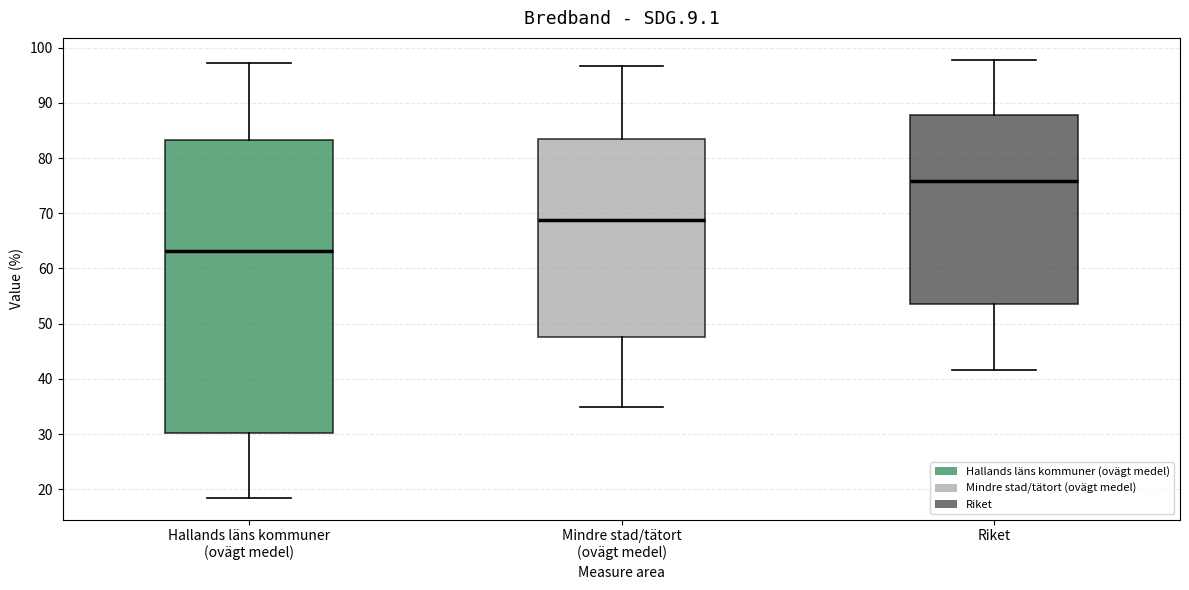

Reading left to right, transcribe this box plot: for each box, give where its median line is, the range the box spans, and where its two whiskers end, as read against the y-axis. The values are not printed on the chart, so give them approximately, as read against the axis.

Hallands läns kommuner (ovägt medel): median 63, box 30 to 83, whiskers 18 to 97
Mindre stad/tätort (ovägt medel): median 69, box 48 to 84, whiskers 35 to 97
Riket: median 76, box 53 to 88, whiskers 42 to 98